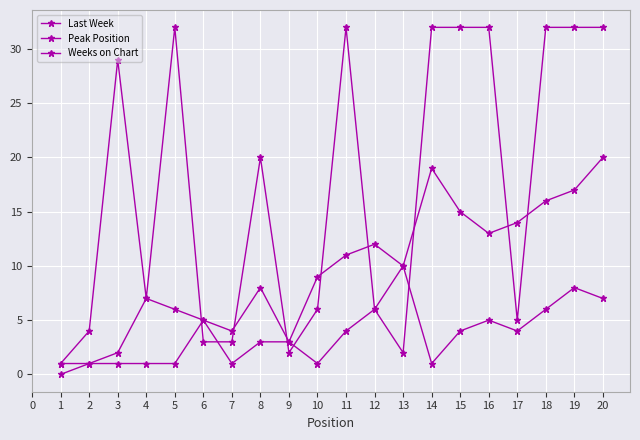

How many distinct data groups are displayed?

3